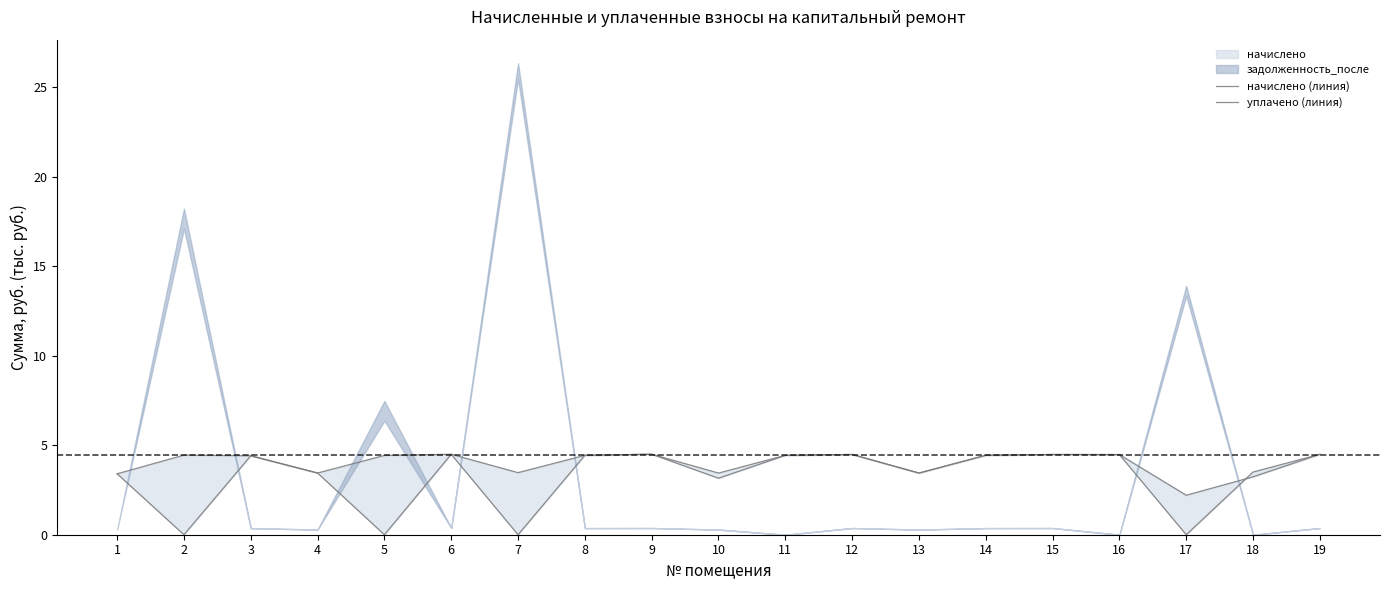

What is the sum of the начислено (линия) values at 12 and 3?

8.9